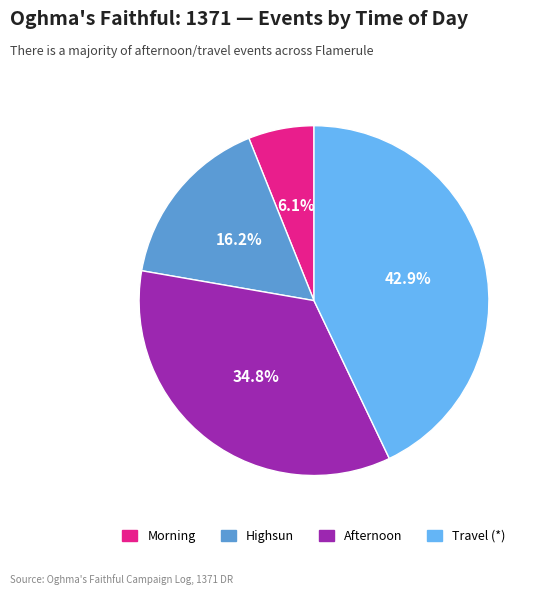

Between Travel (*) and Highsun, which is larger?

Travel (*)